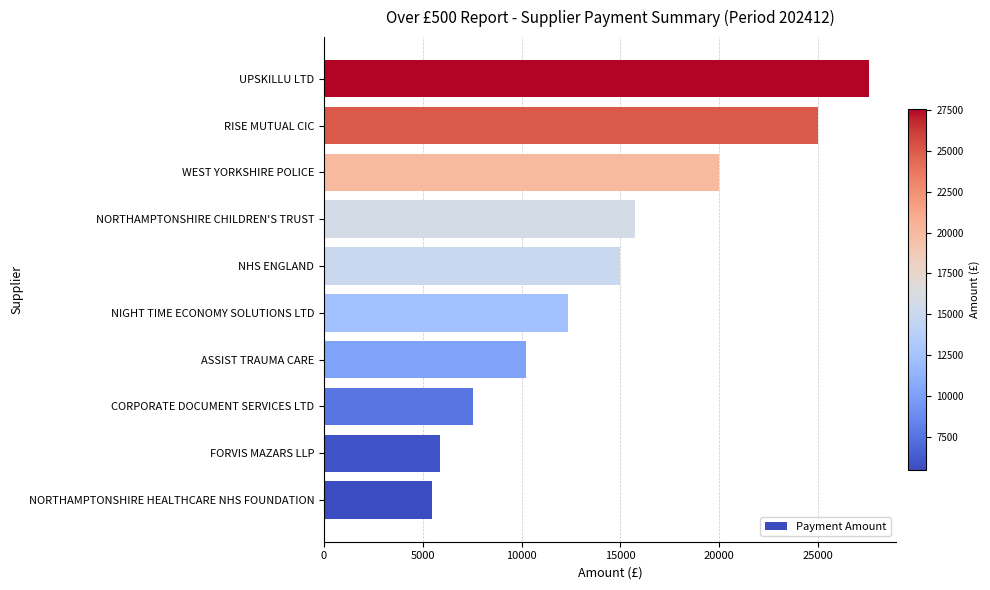

What is the ratio of the value at NIGHT TIME ECONOMY SOLUTIONS LTD to the value at UPSKILLU LTD?

0.4